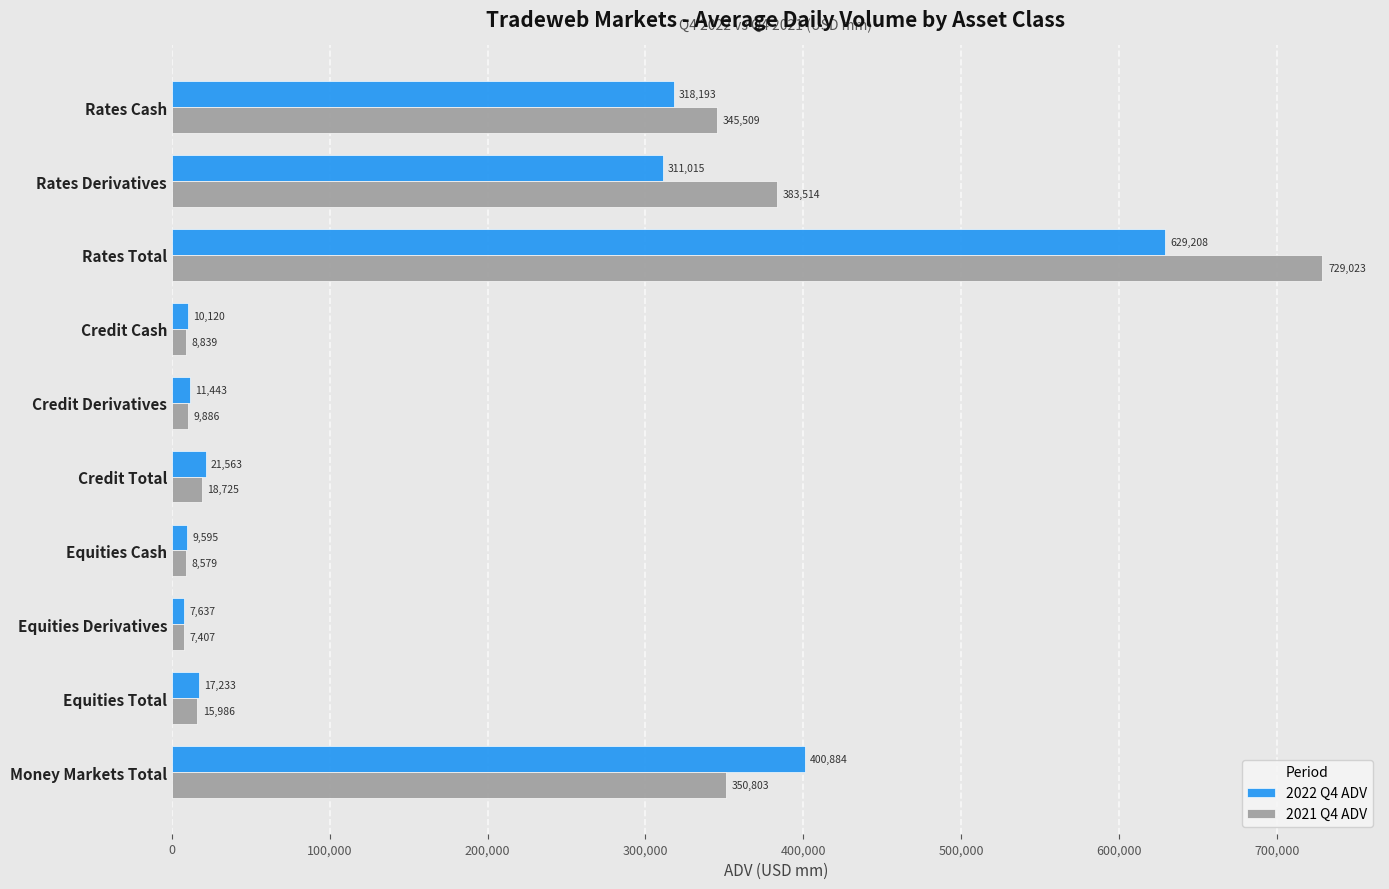

Which label corresponds to the smallest value in the chart?

Equities Derivatives